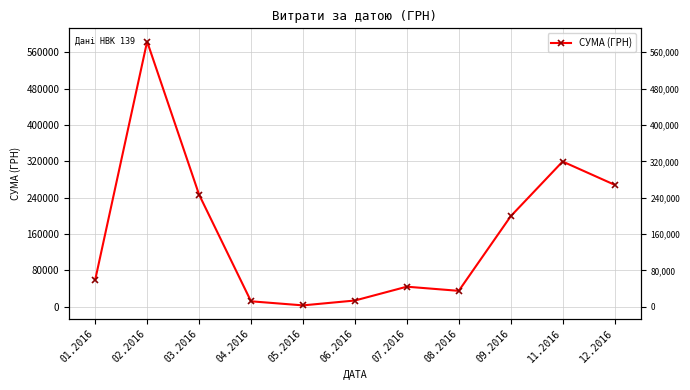

What is the difference between the values at 04.2016 and 06.2016?

1725.2